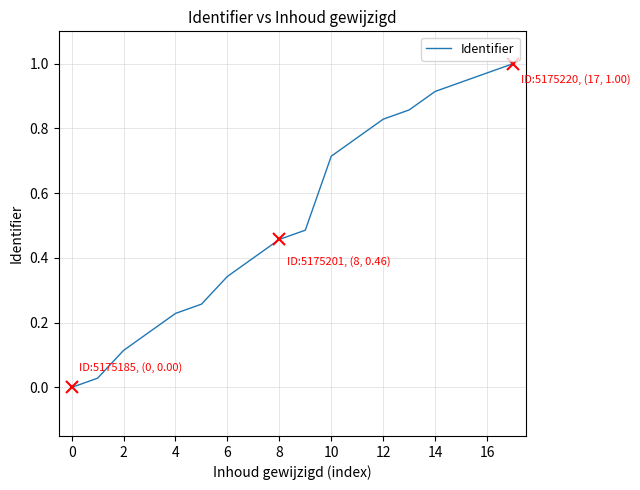

How many lines are shown in the chart?

1